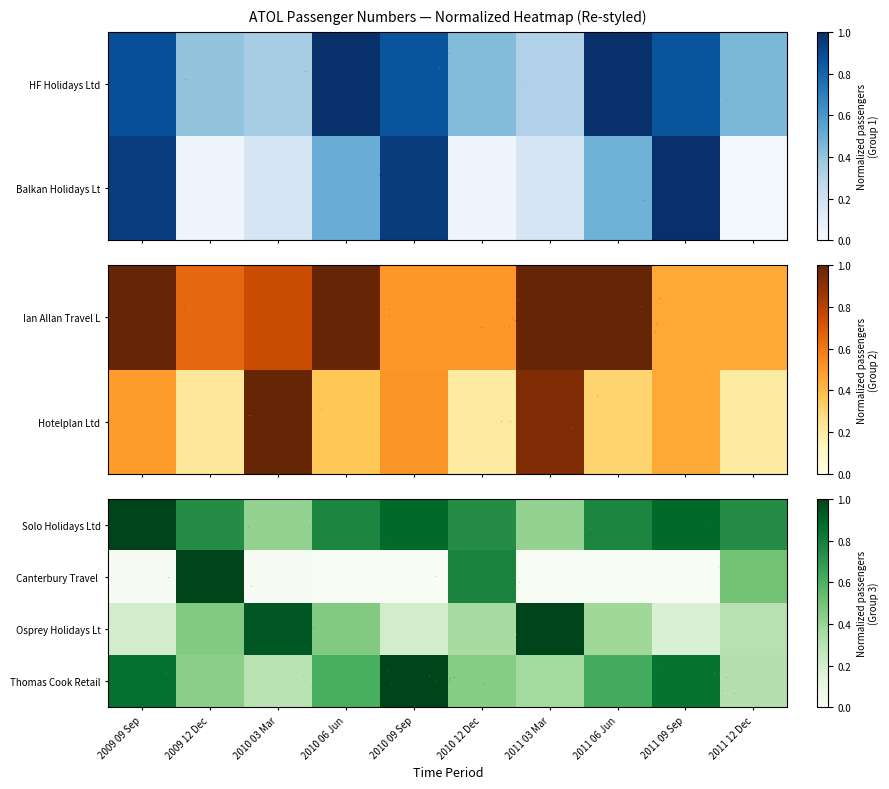

What is the difference between the Osprey Holidays Ltd values at 2011 06 Jun and 2011 12 Dec?

0.1